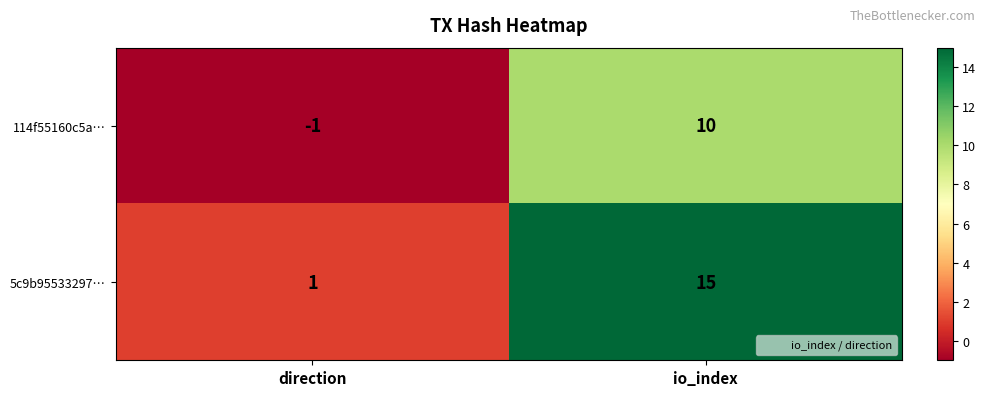

At which label is 114f55160c5a… closest to 4?

direction